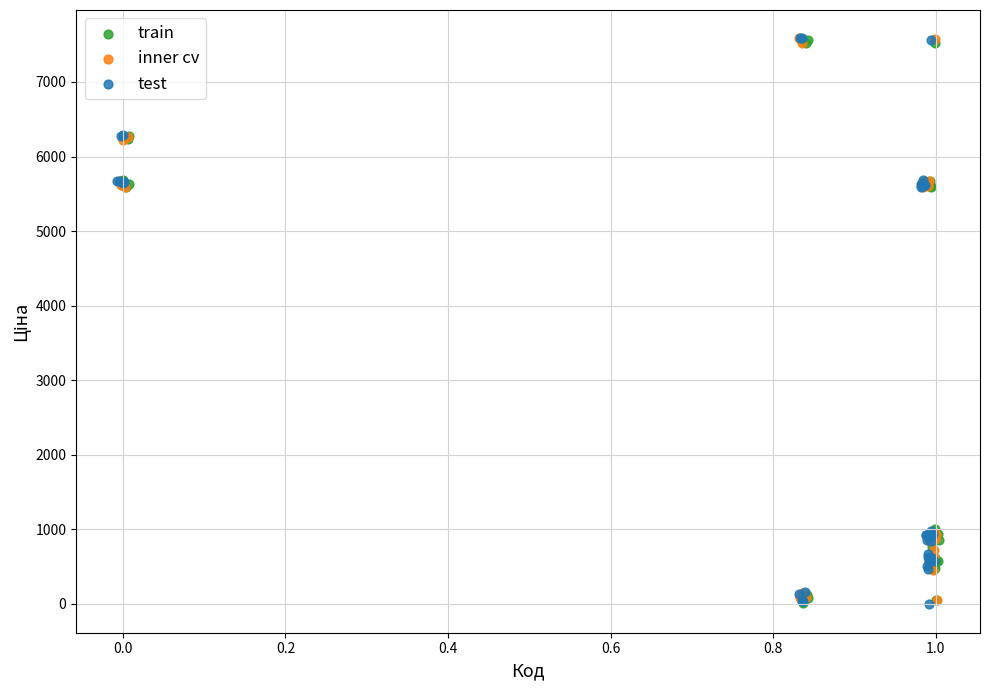

Which series has the widest spread of Y values?

test